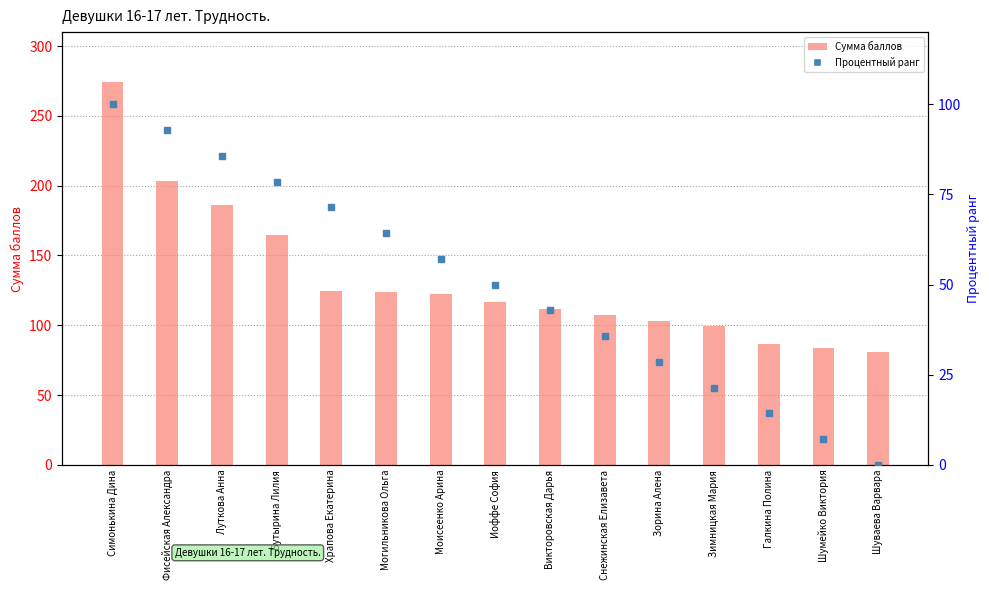

What are all the series names shown in the legend?

Сумма баллов, Процентный ранг